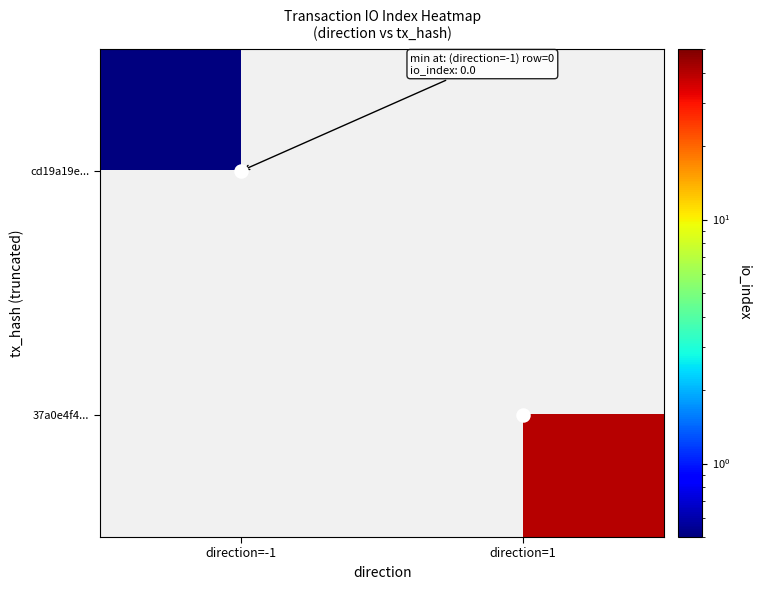

At which category does the chart reach its peak across all series?

direction=1